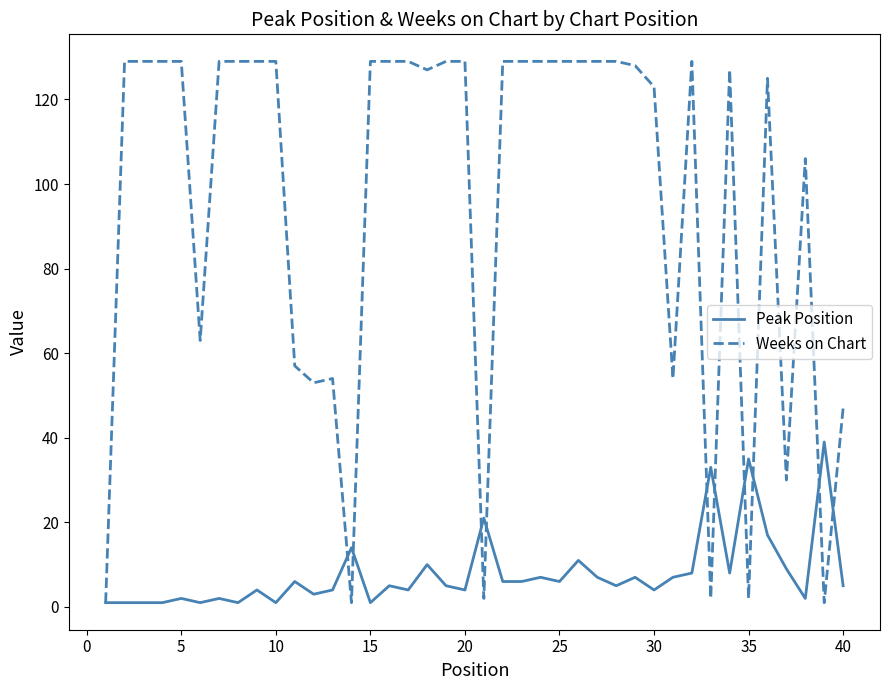

Which series has the largest range (max minus min)?

Weeks on Chart